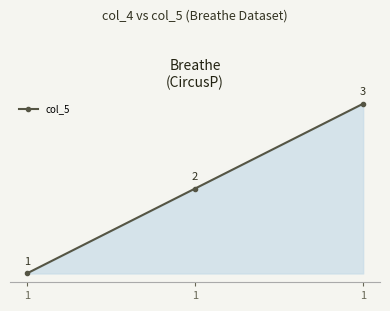

List the labels in order of value, smallest first.

1, 1, 1